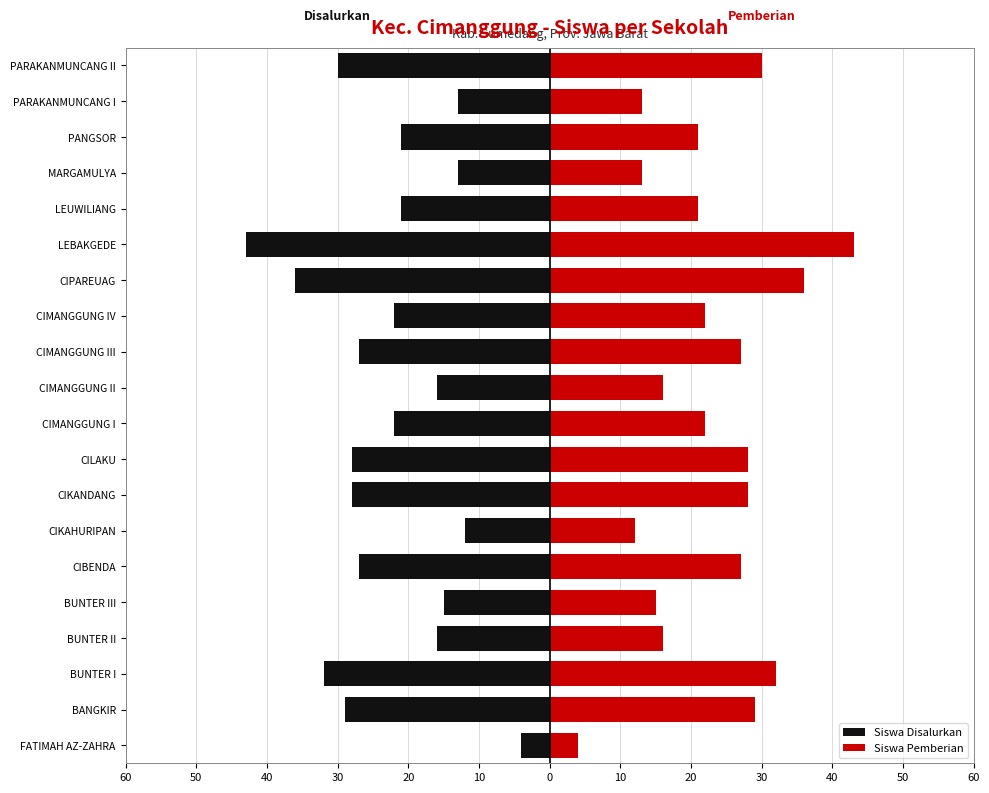

How many categories are shown in the chart?

20